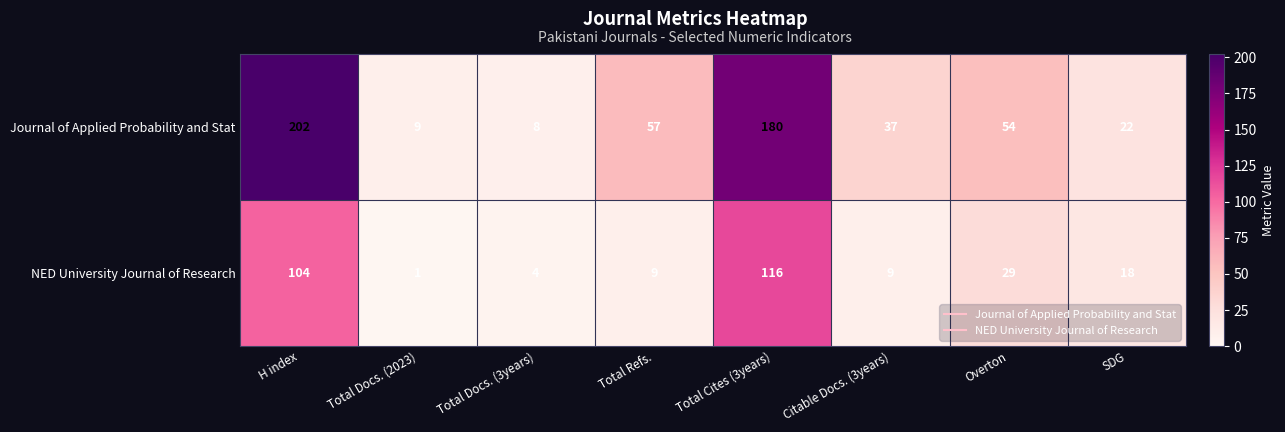

Which series has the largest range (max minus min)?

Journal of Applied Probability and Stat